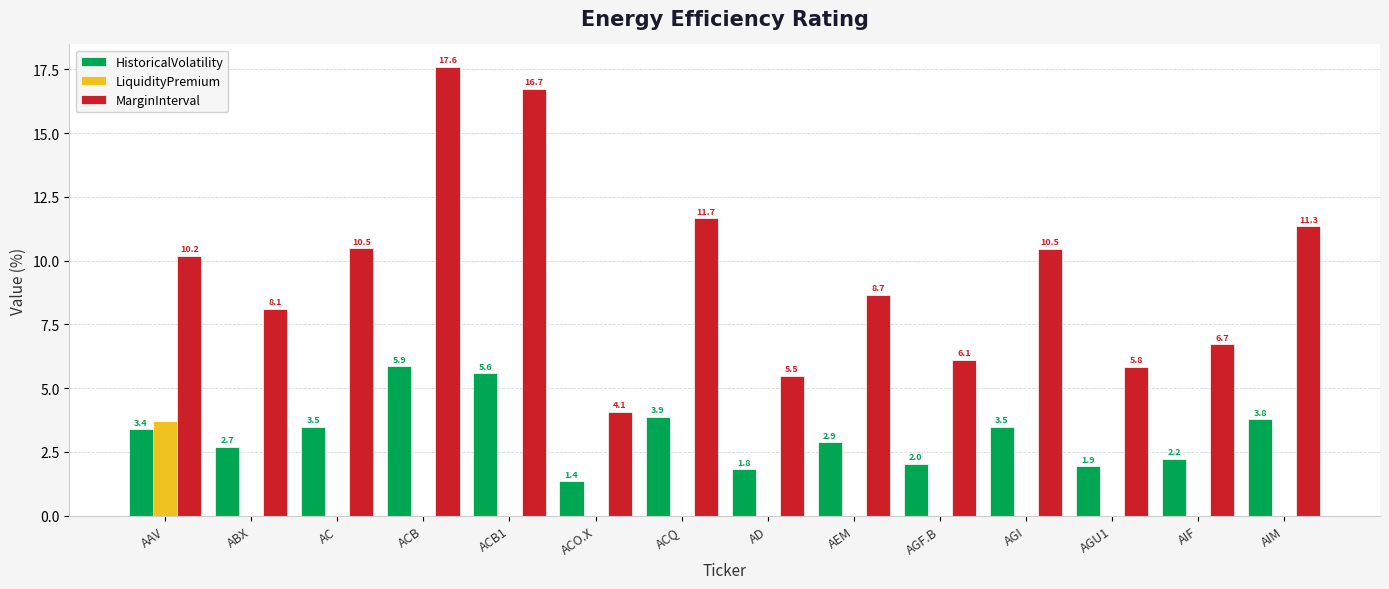

The value of HistoricalVolatility at AIF is 2.2. True or false?

True